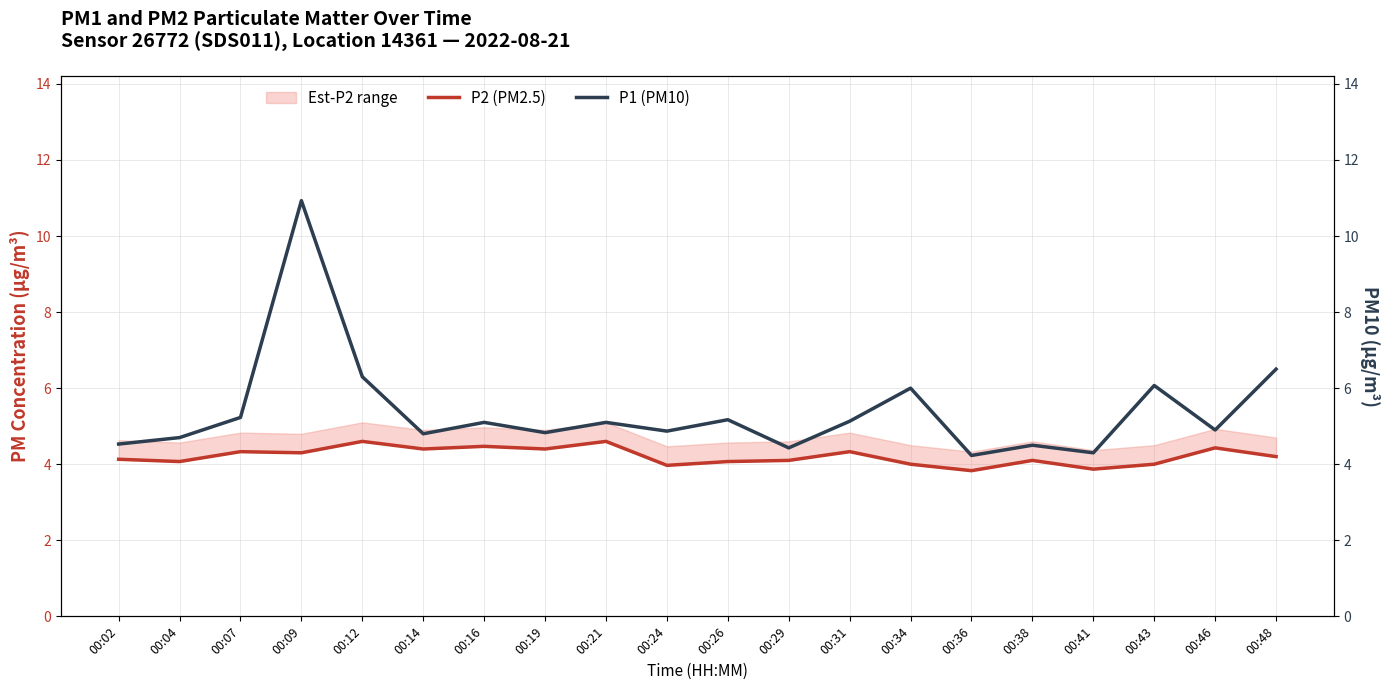

In P2 (PM2.5), how many points are higher than both neighbors (excluding endpoints)?

7